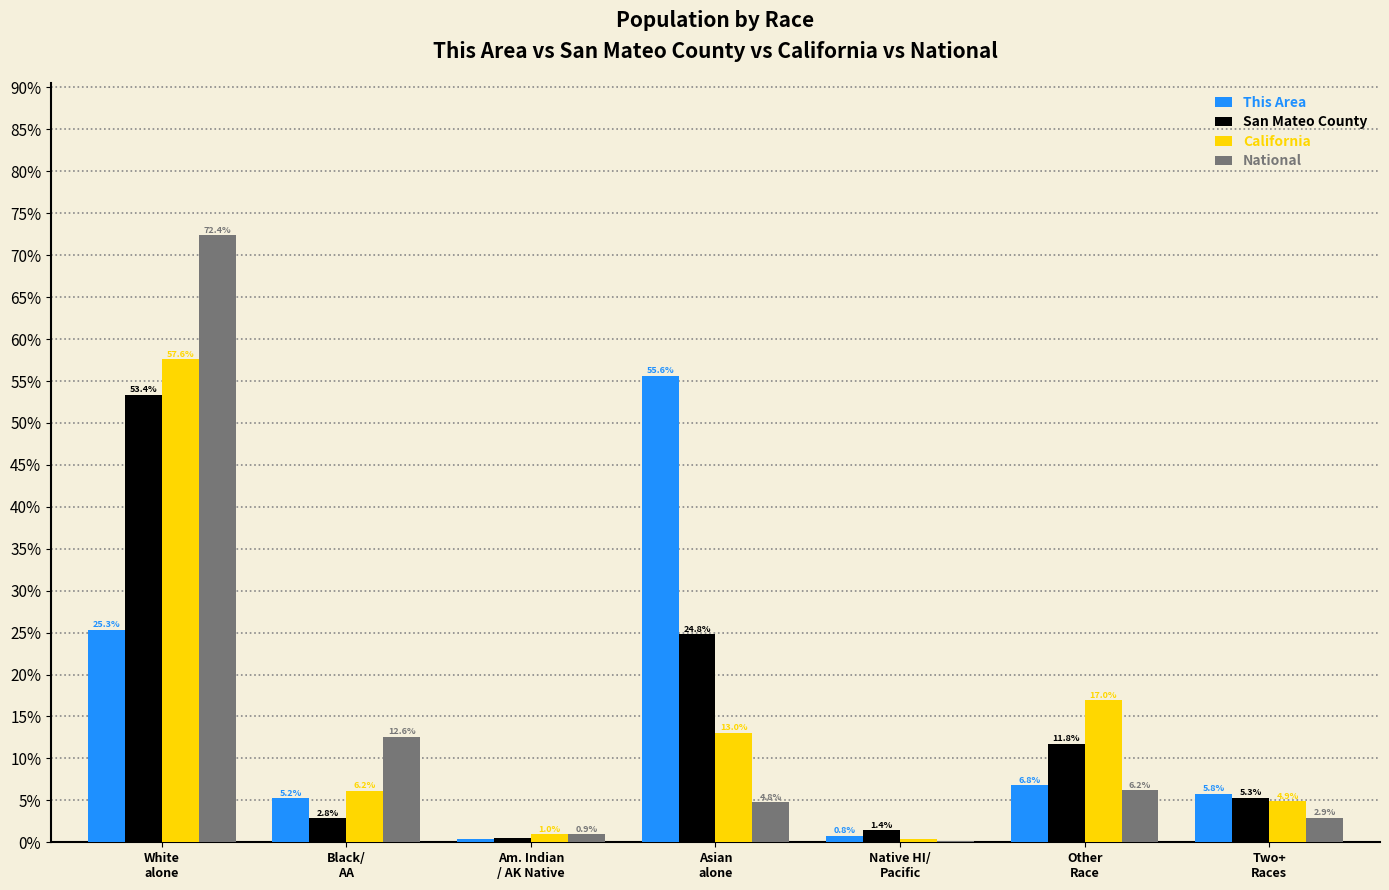

What is the greatest value displayed?

72.4